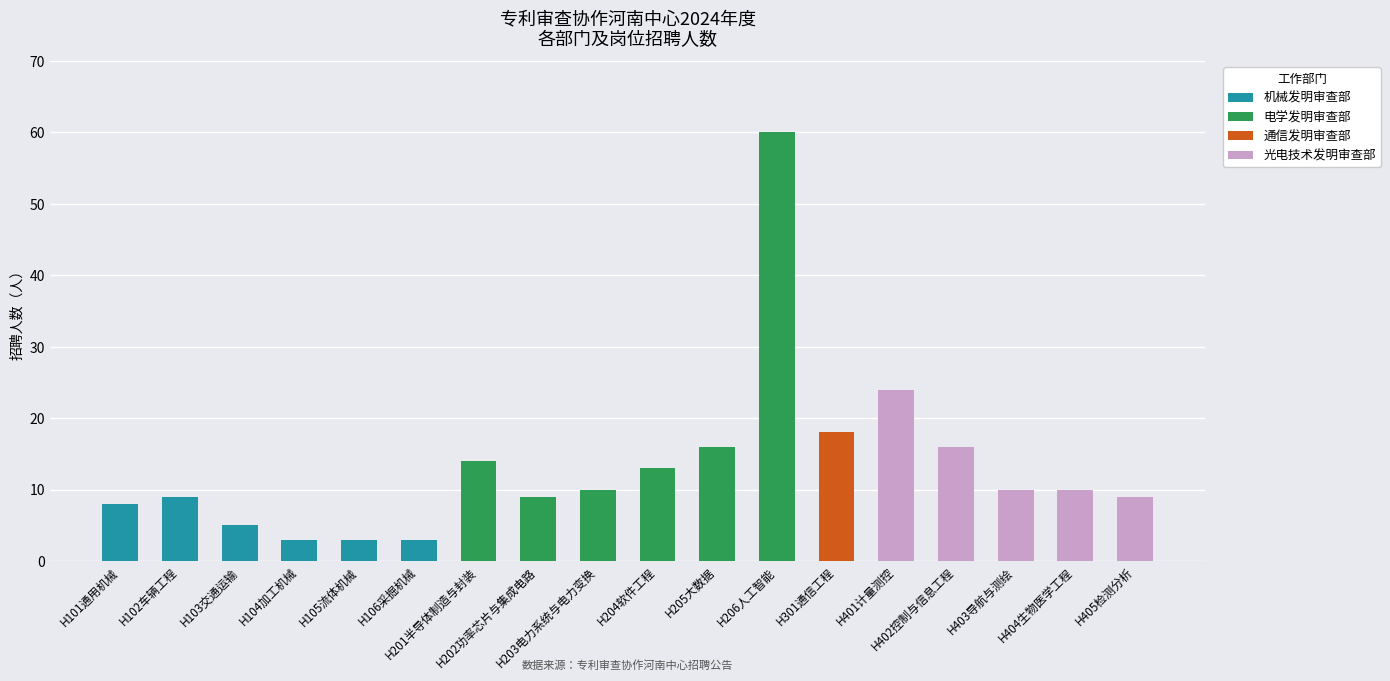

What is the sum of all values?

240